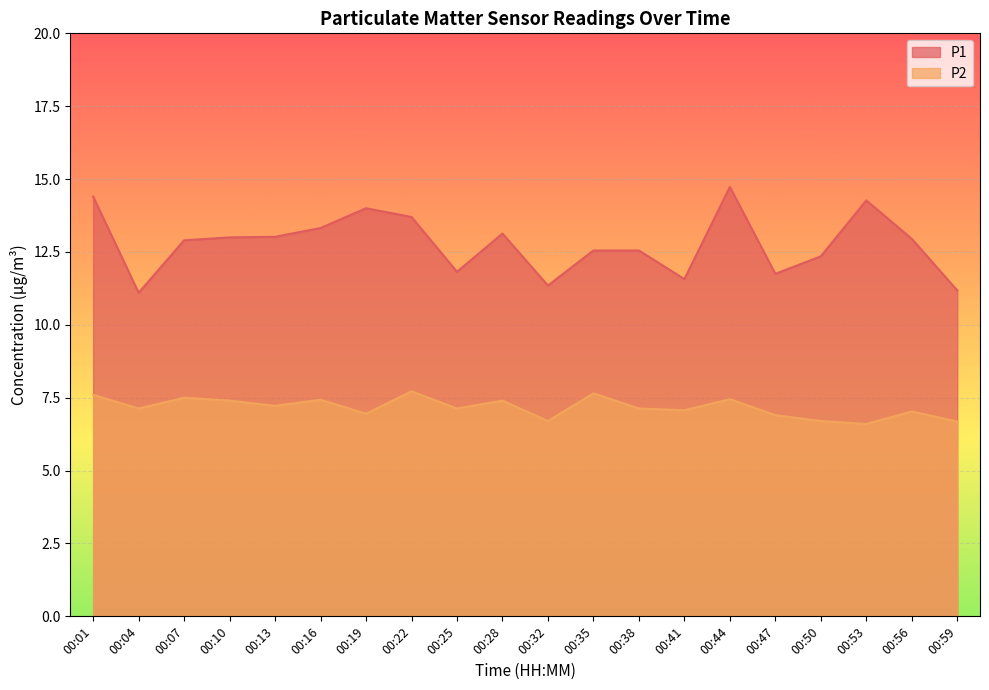

Which series changed the most between 00:41 and 00:53?

P1